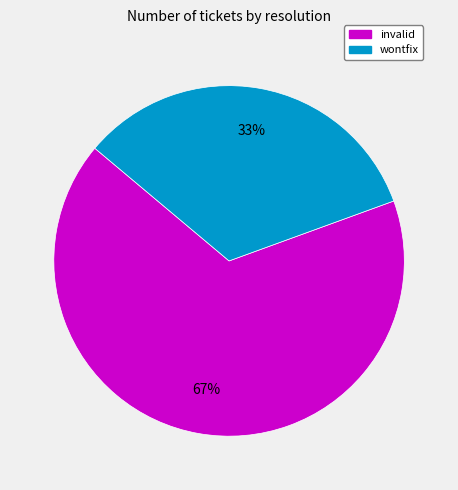

To the nearest percent, what percentage of the pie is wontfix?

33%